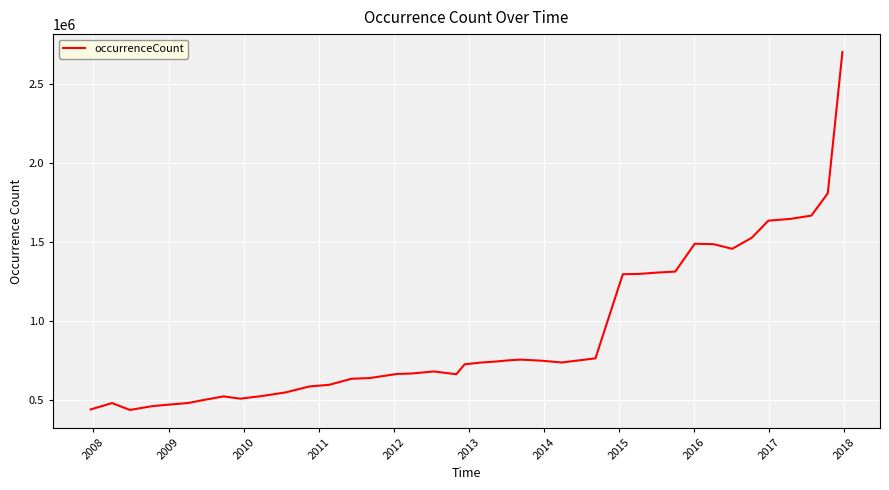

What is the sum of all values?

37057712